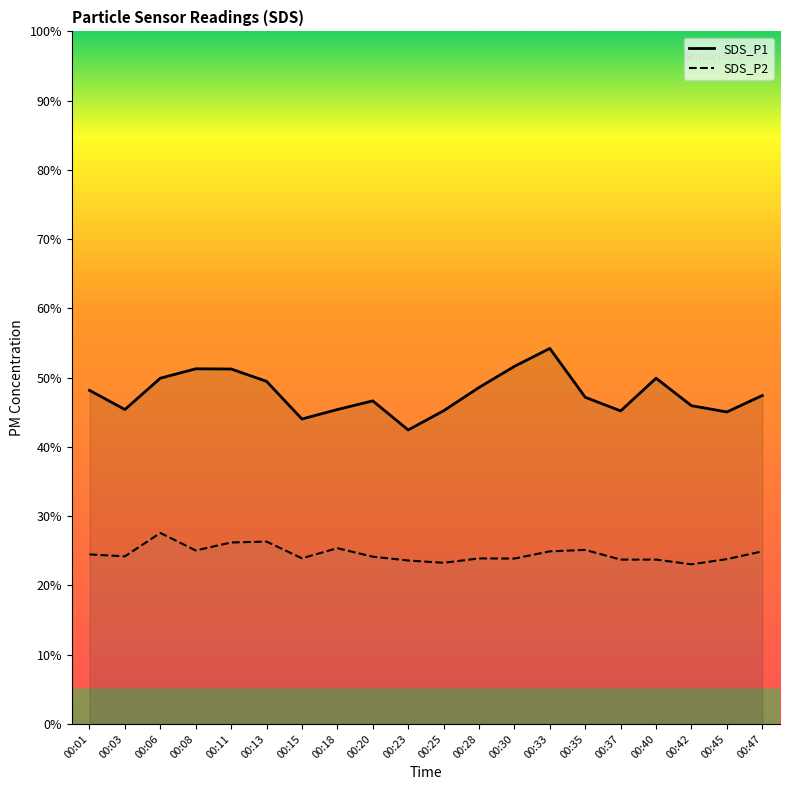

Where is SDS_P2 nearest to the value 25?

00:08